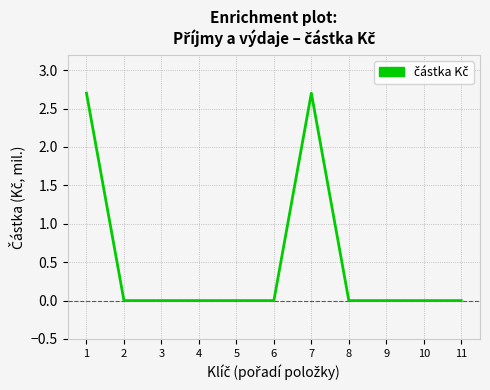

How many lines are shown in the chart?

1